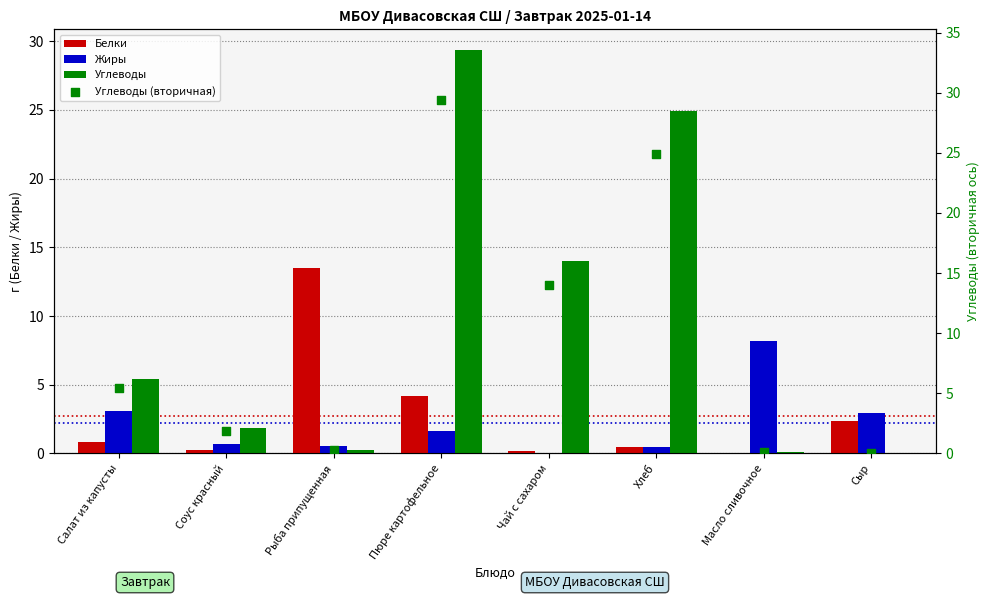

At which category is the sum across all series the highest?

Пюре картофельное